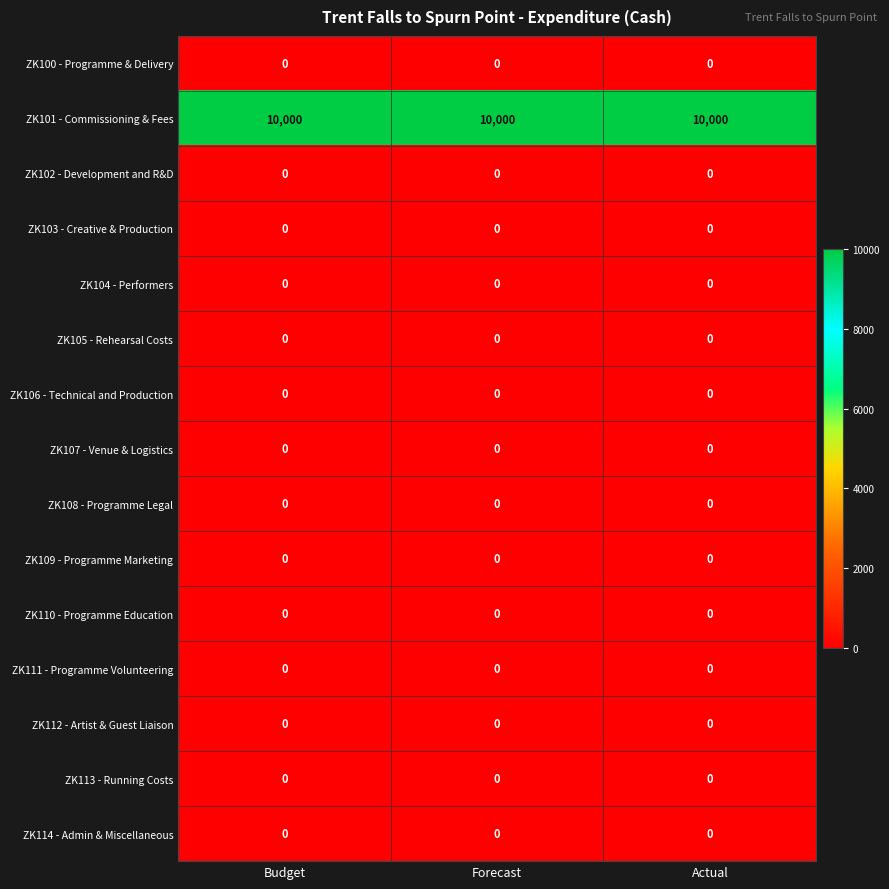

Which series has the largest total across all categories?

ZK101 - Commissioning & Fees